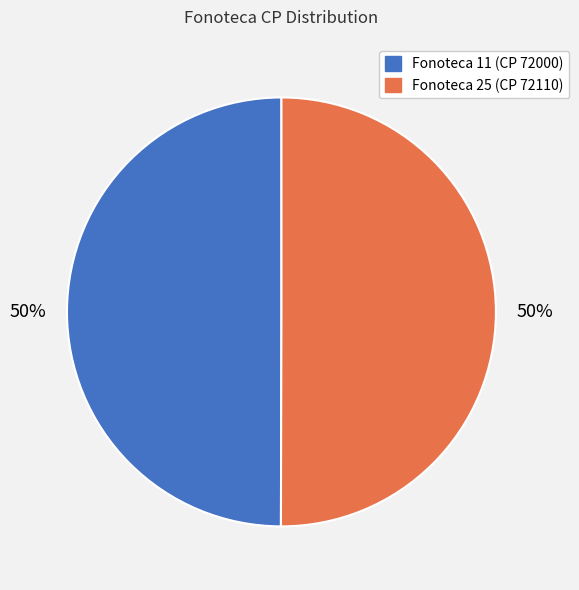

To the nearest percent, what is the average slice percentage?

50%